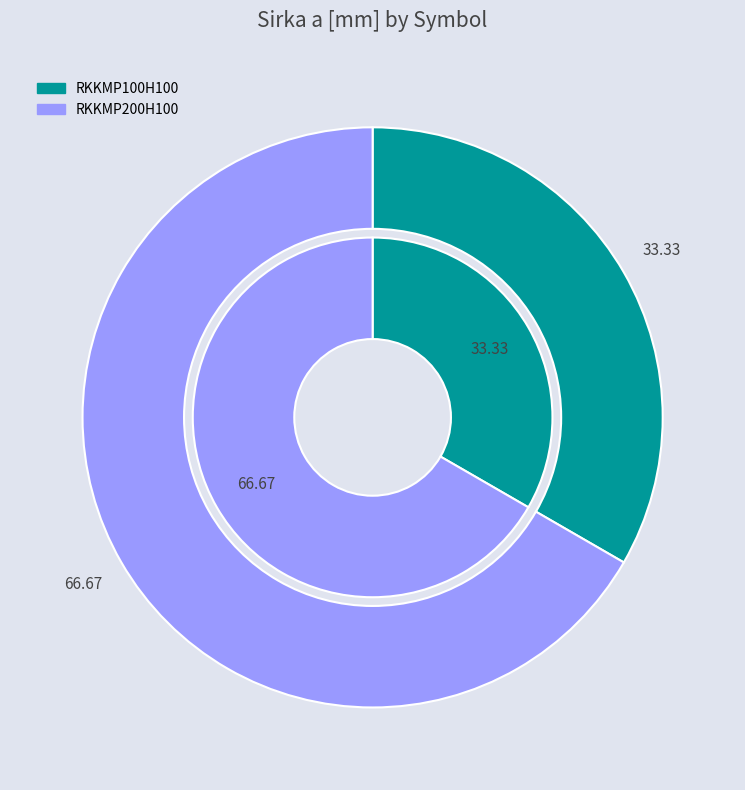

Which category has the smallest portion of the pie?

RKKMP100H100